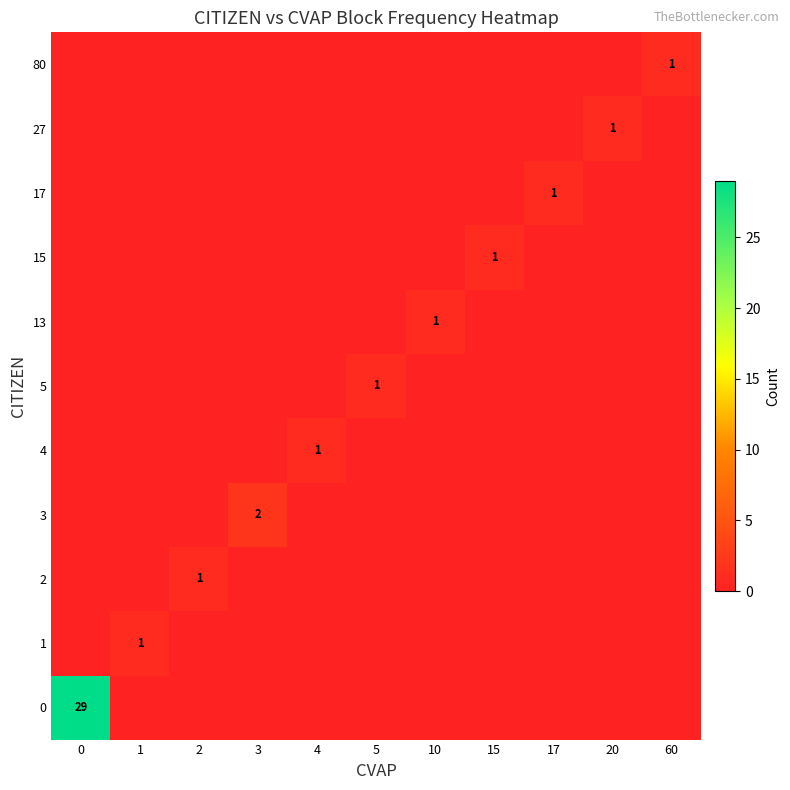

Is it true that 4 equals 2 at 4?

False